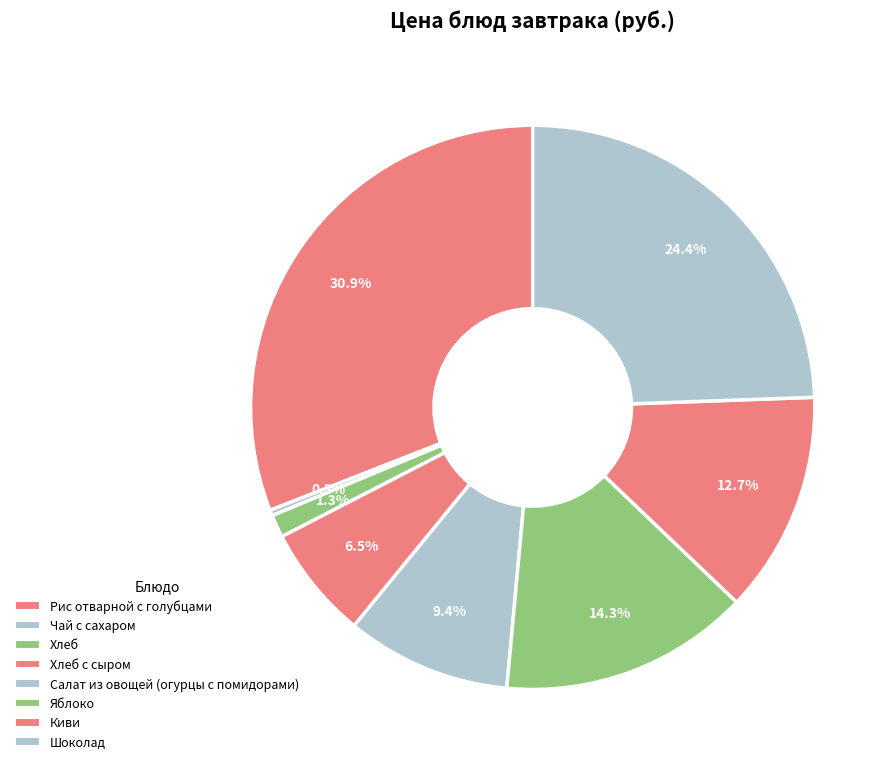

Does any single category account for the majority?

No